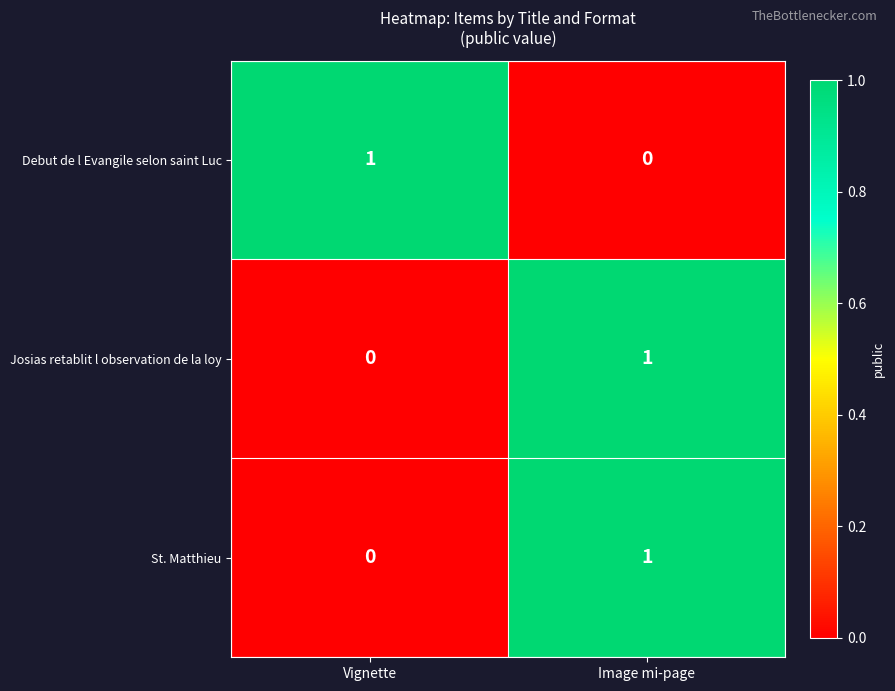

Which category has the lowest value in the Debut de l Evangile selon saint Luc series?

Image mi-page